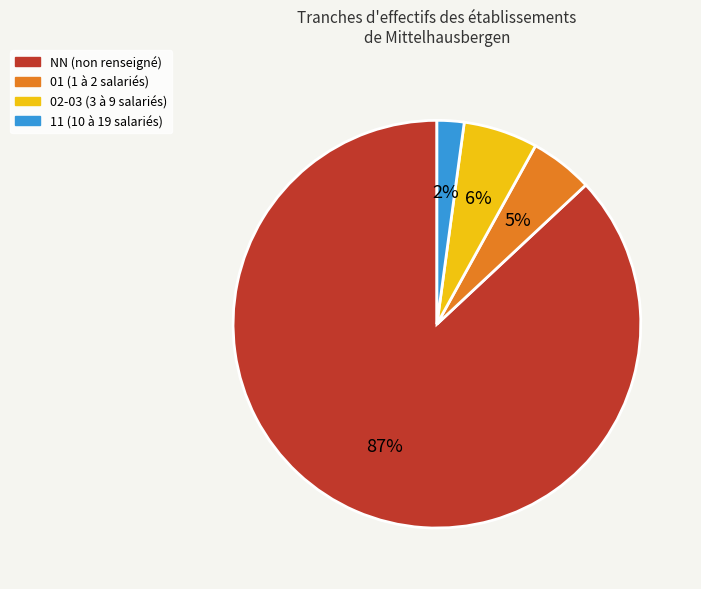

To the nearest percent, what is the average slice percentage?

25%